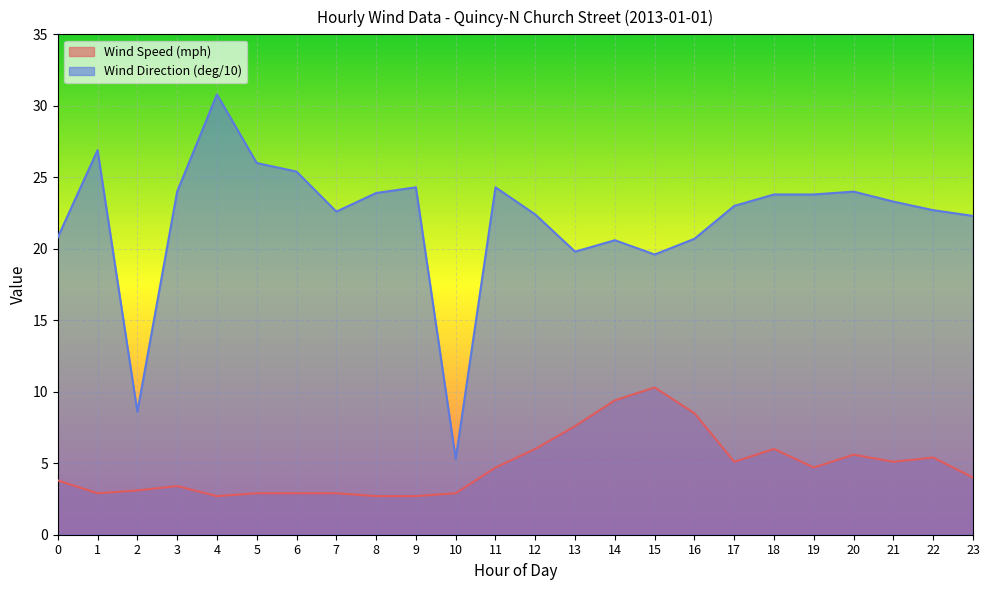

What is the value of the Wind Direction (deg/10) point at the 2nd from the left?

26.9